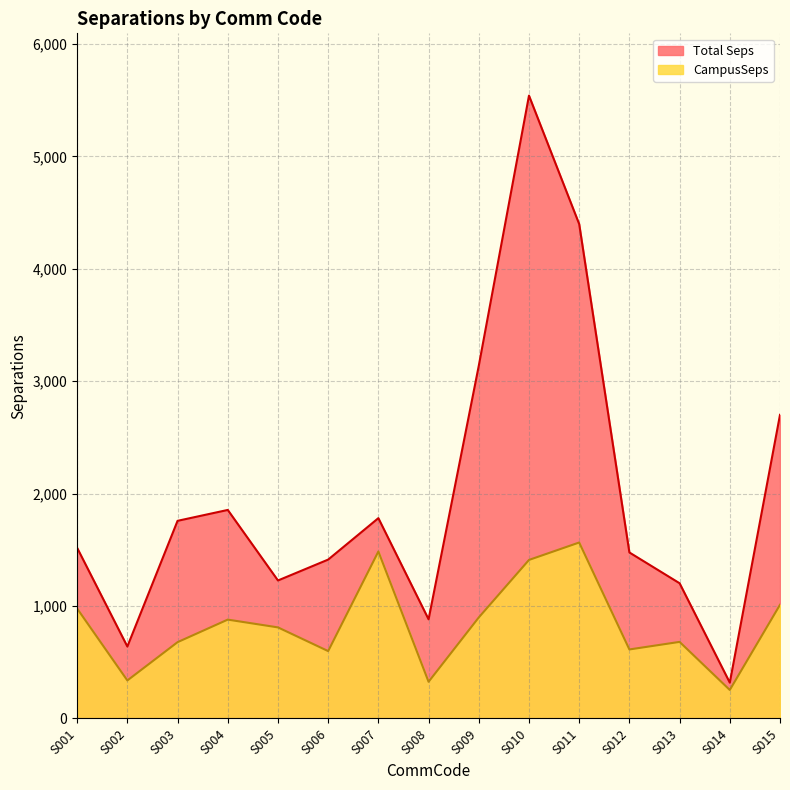

At how many categories does at least one series exceed 2730?

3